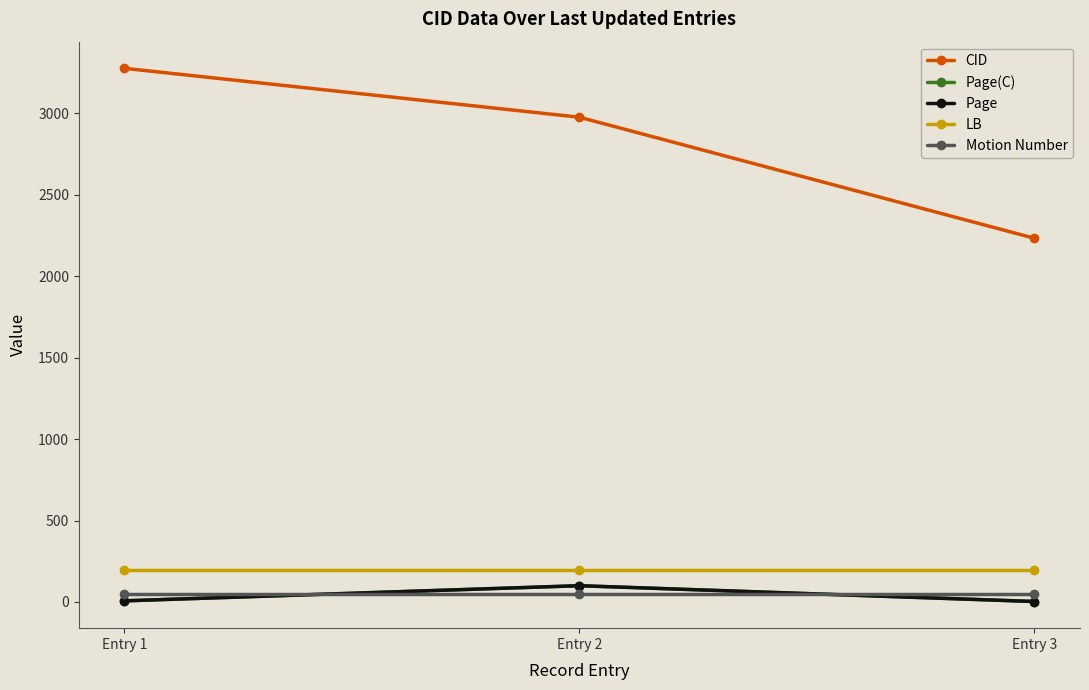

Is this an area chart (filled region under the line)?

No